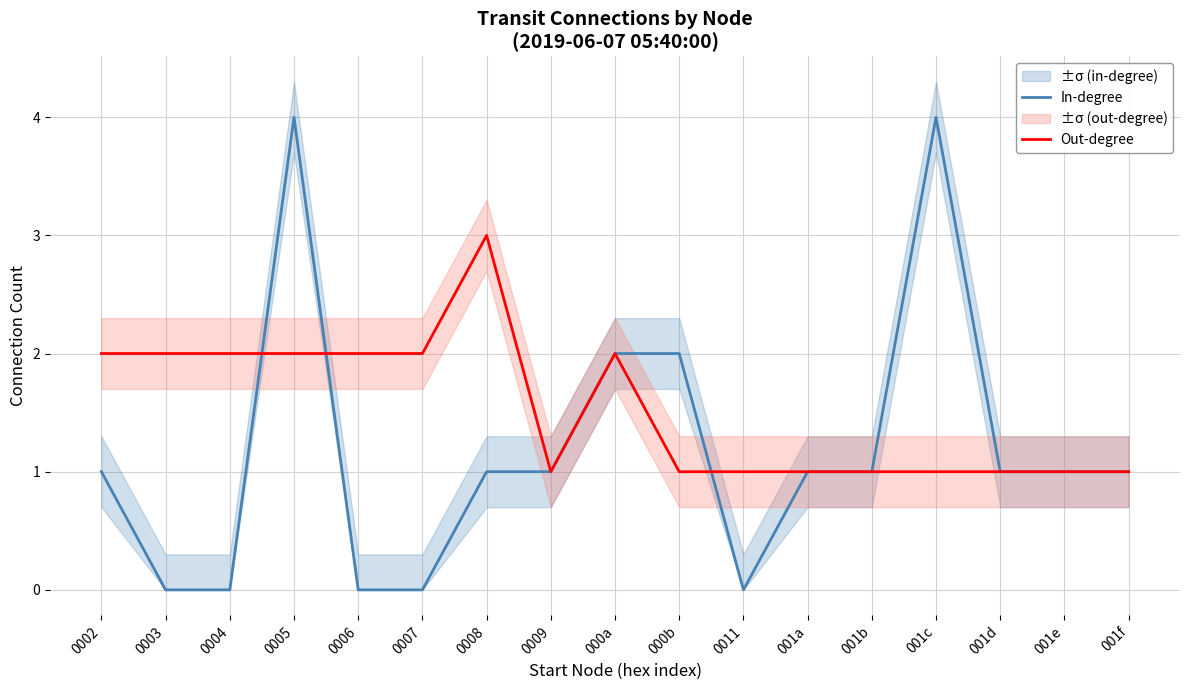

Which label corresponds to the largest value in the chart?

0005